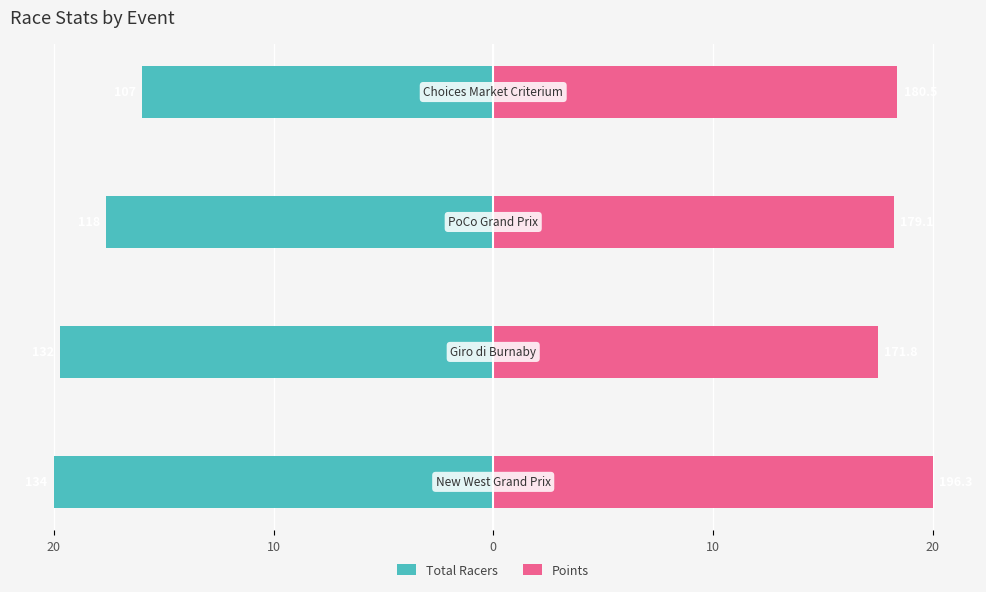

What is the smallest value displayed?

-20.0